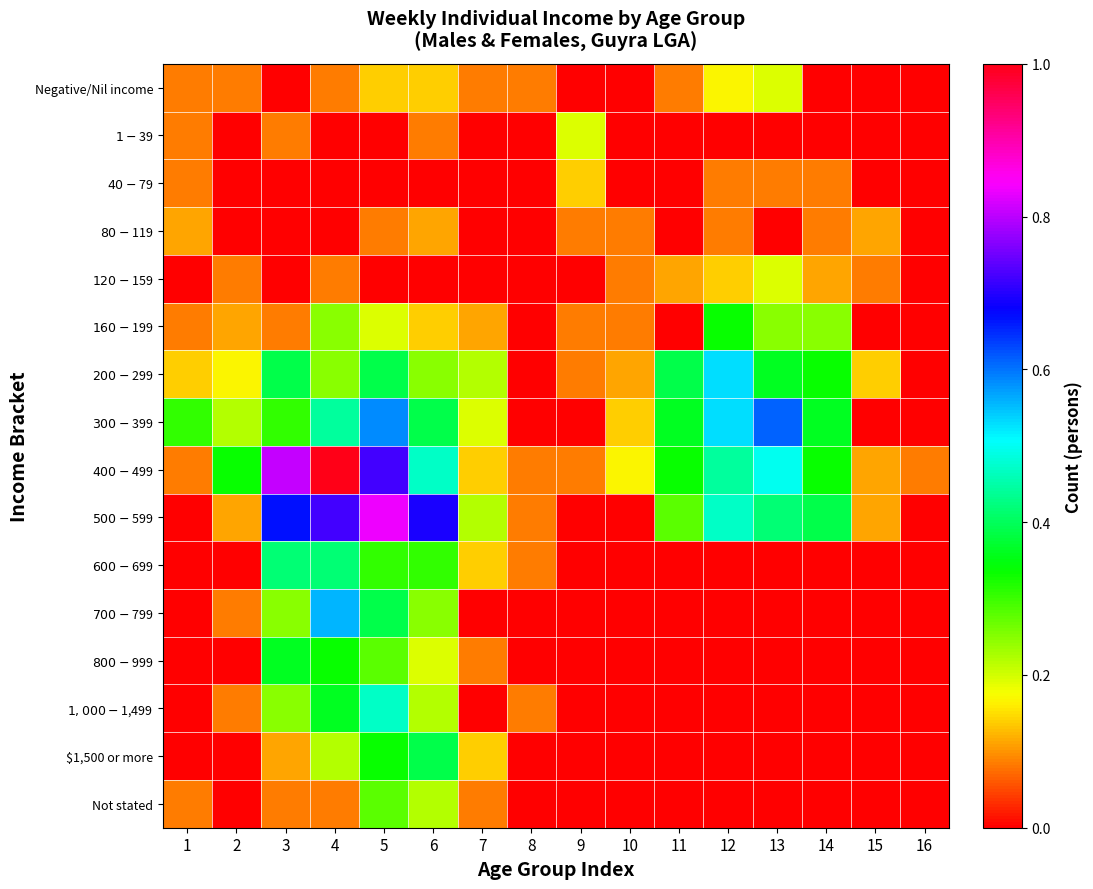

What is the spread (max minus min) of values at 5?

0.8